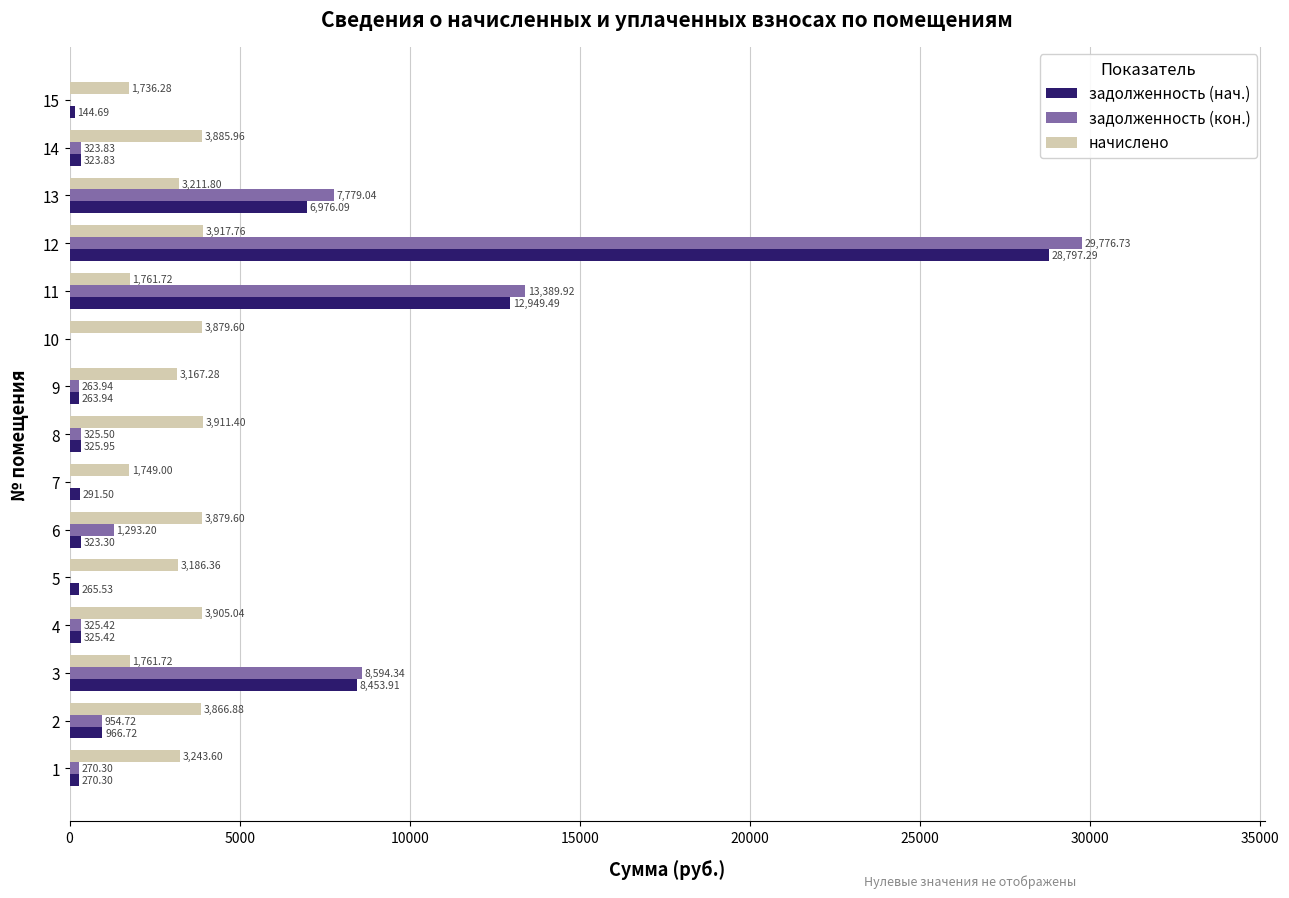

Between 6 and 13, which series saw the biggest shift?

задолженность (нач.)